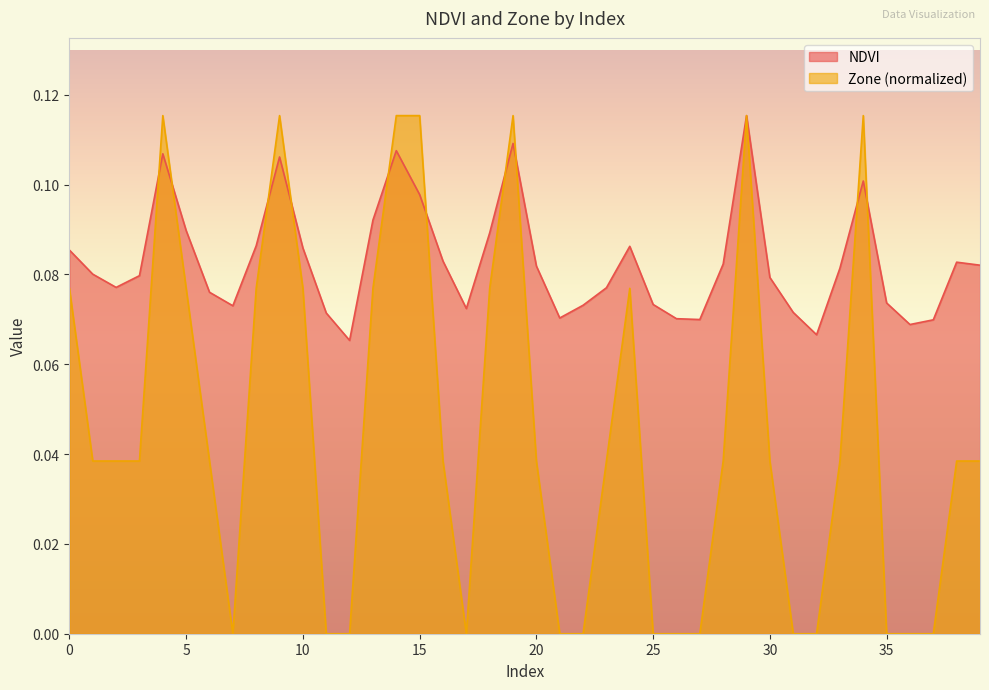

Does the chart have visible grid lines?

No